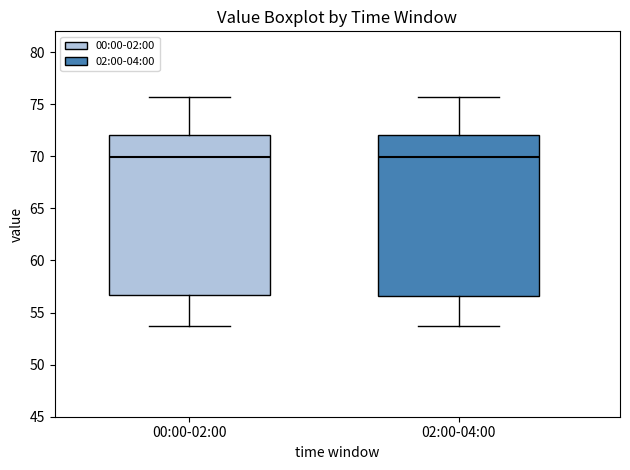

Reading left to right, read every box against the y-axis: the position of its median line, the range the box covers, and the ends of its whiskers. The values are not printed on the chart, so give them approximately, as read against the axis.

00:00-02:00: median 70.0, box 56.5 to 72.0, whiskers 53.5 to 75.5
02:00-04:00: median 70.0, box 56.5 to 72.0, whiskers 53.5 to 75.5